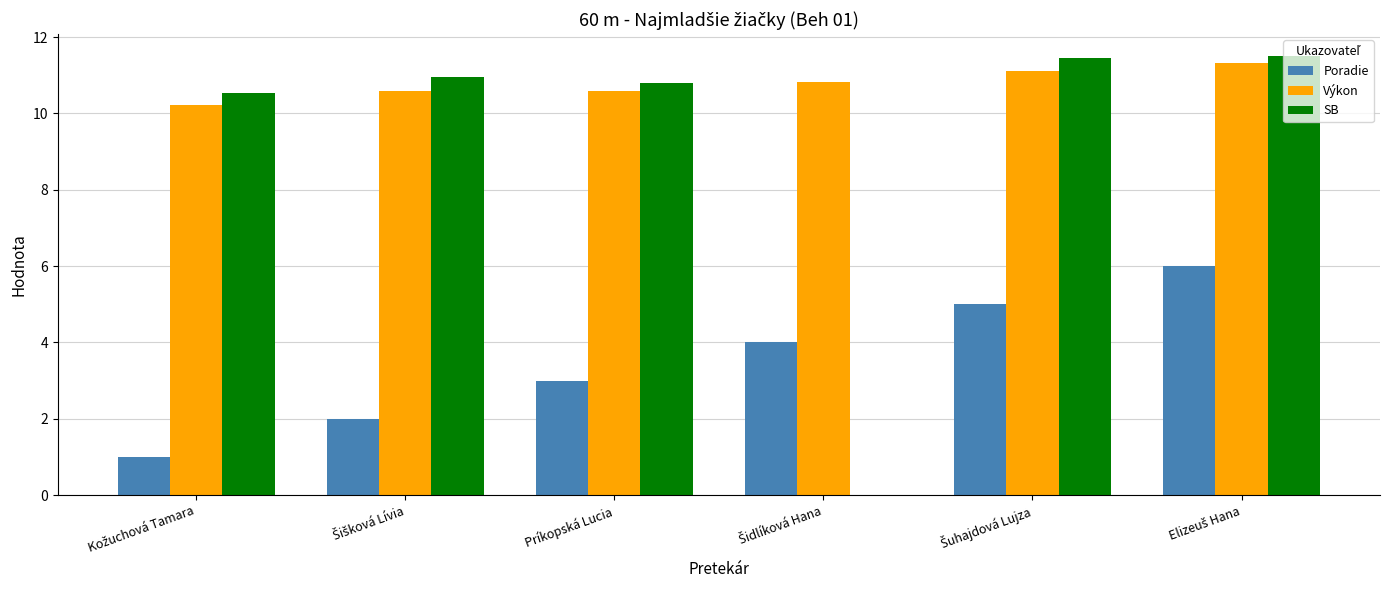

Count the number of data series in this chart.

3